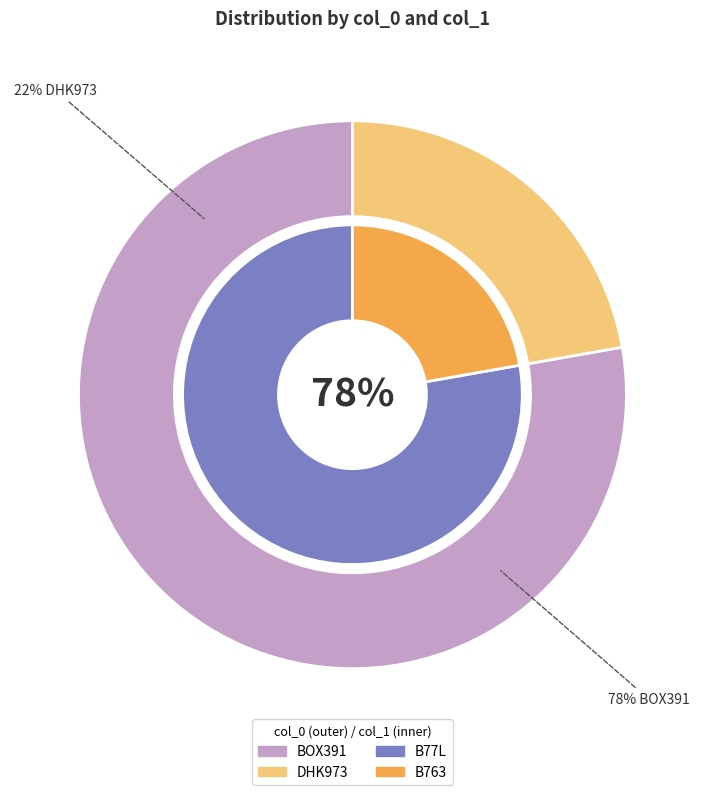

Which category accounts for the majority?

BOX391